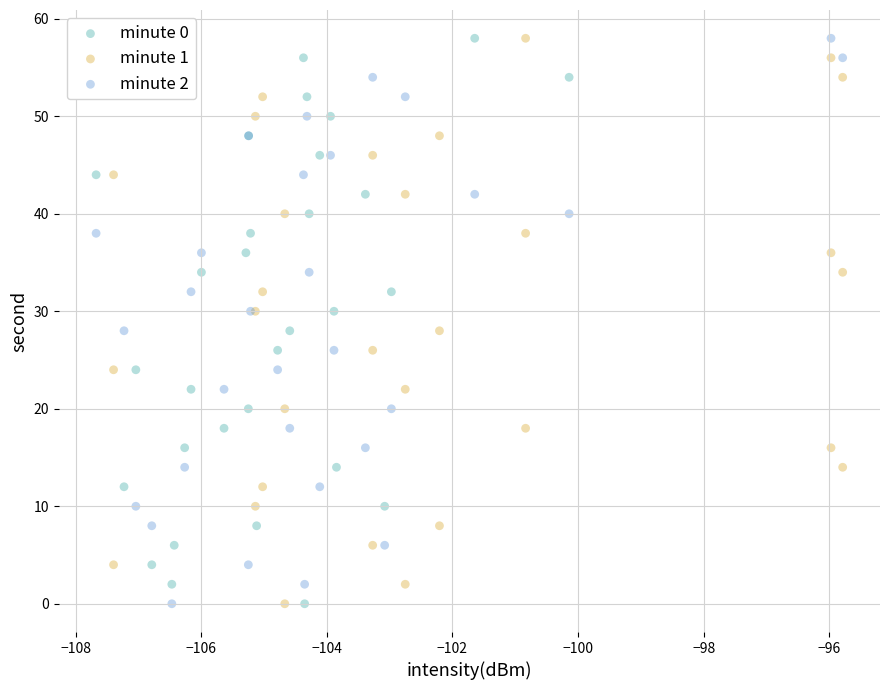

What are all the series names shown in the legend?

minute 0, minute 1, minute 2